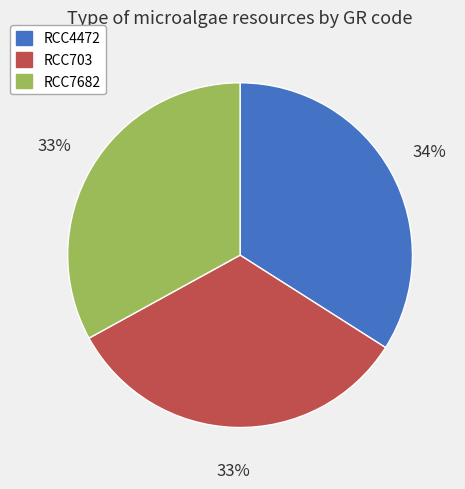

Is it true that RCC703 is 21% of the pie?

False